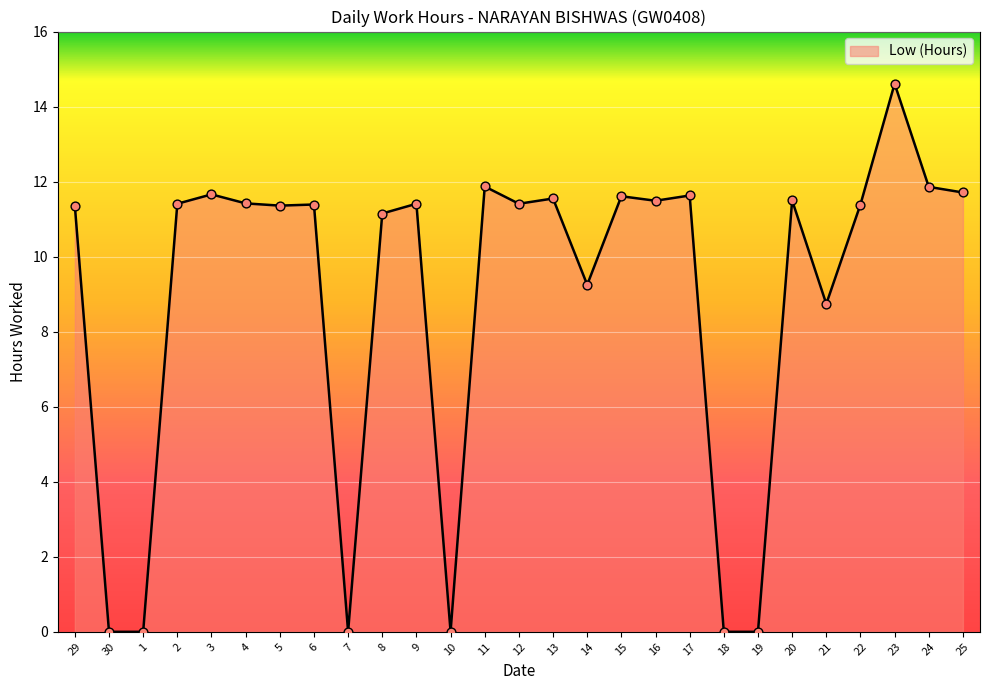

What is the change in value from 13 to 21?

-2.8